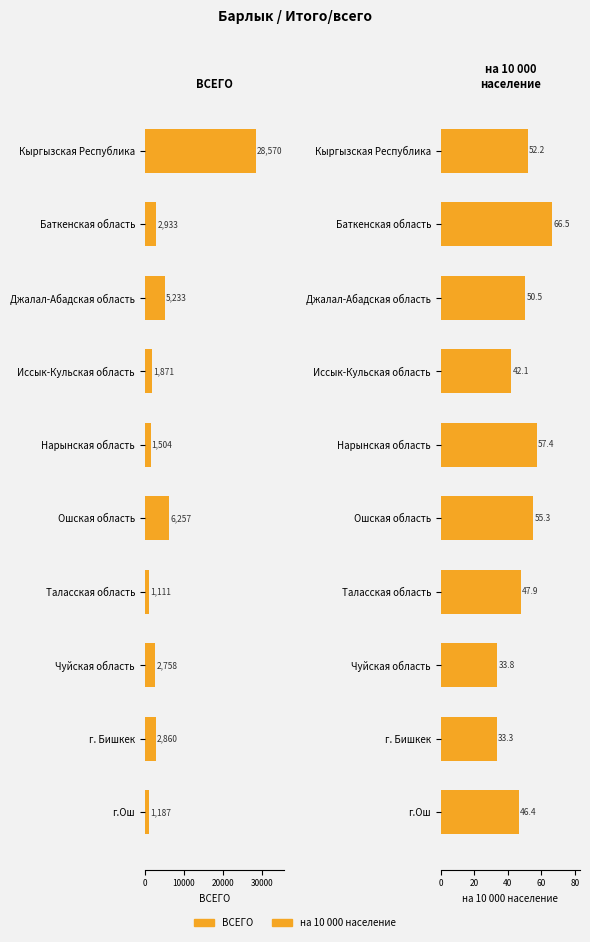

How many data points does each series have?

10